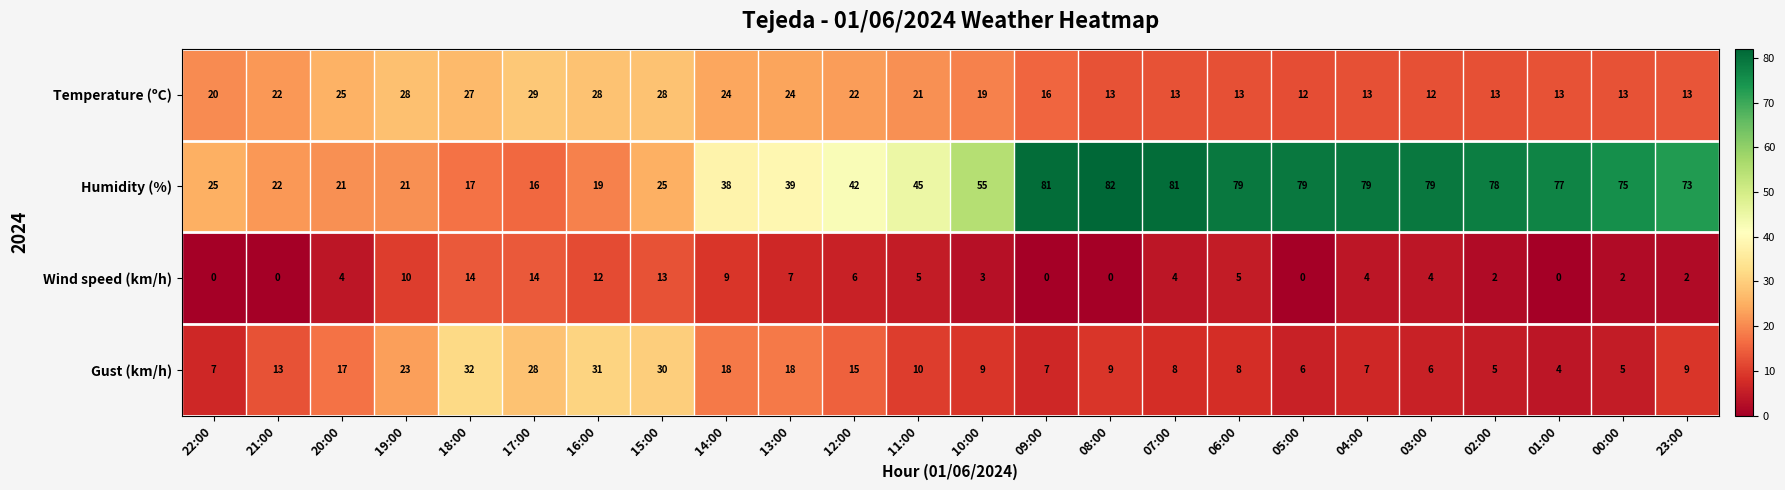

At 10:00, list the series in order from largest to smallest.

Humidity (%), Temperature (ºC), Gust (km/h), Wind speed (km/h)